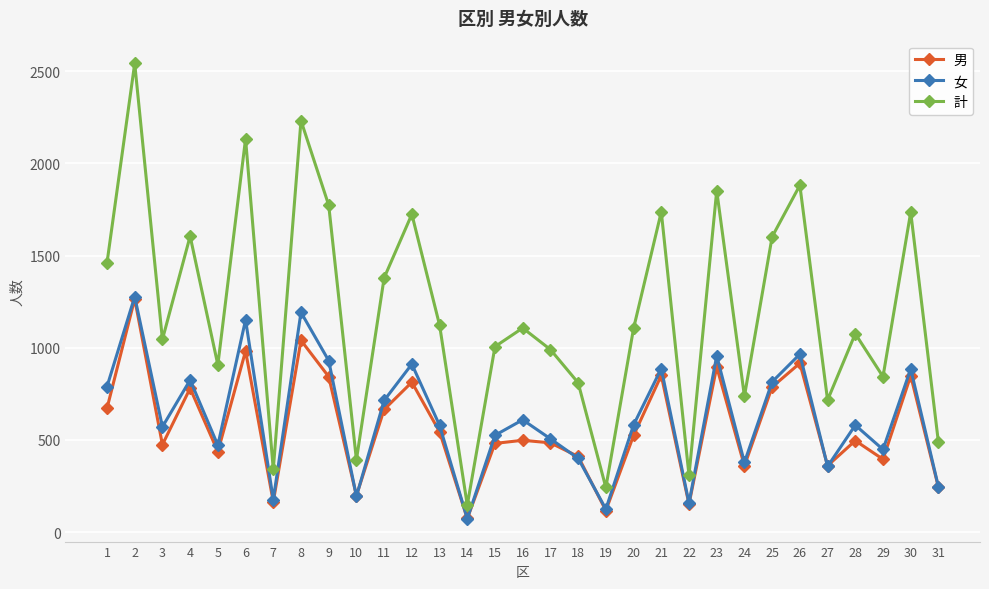

What is the difference between the maximum and minimum values in the 男 series?

1191